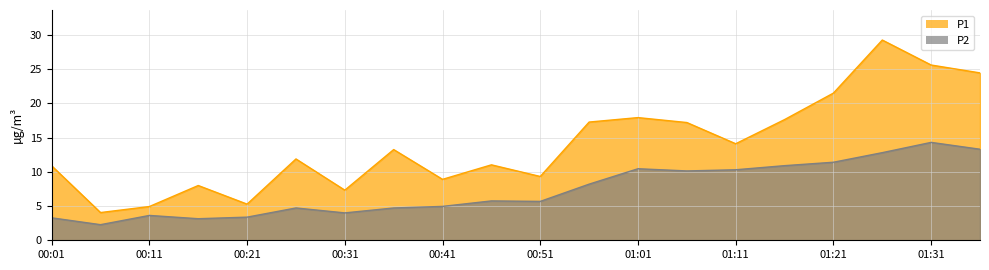

Which series has the largest total across all categories?

P1